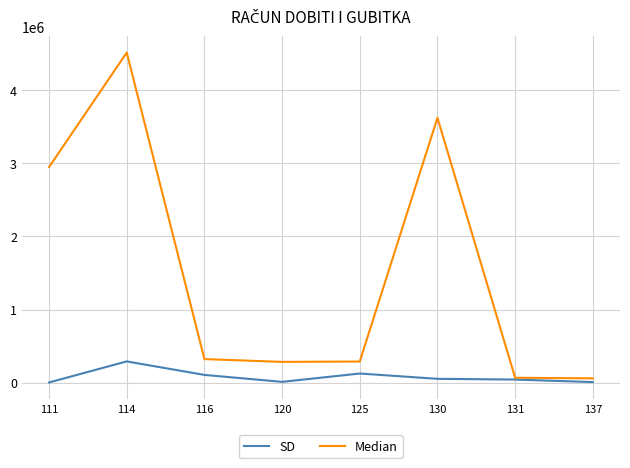

At which category is the sum across all series the highest?

114